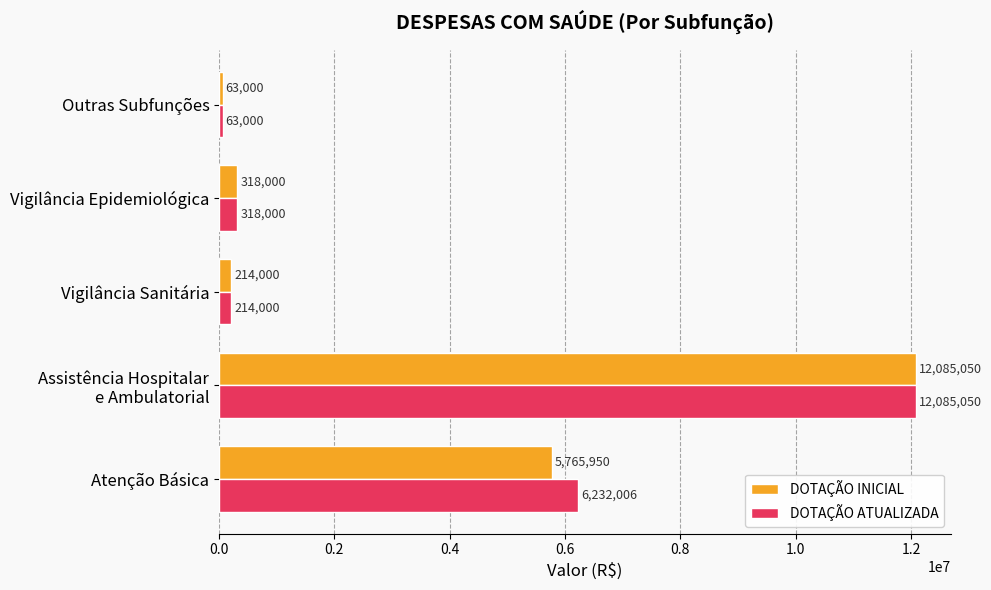

Which series has the largest total across all categories?

DOTAÇÃO ATUALIZADA